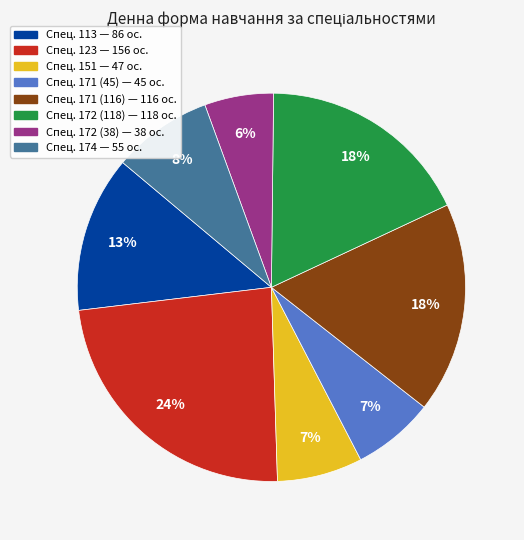

Is there any slice that represents more than half of the pie?

No